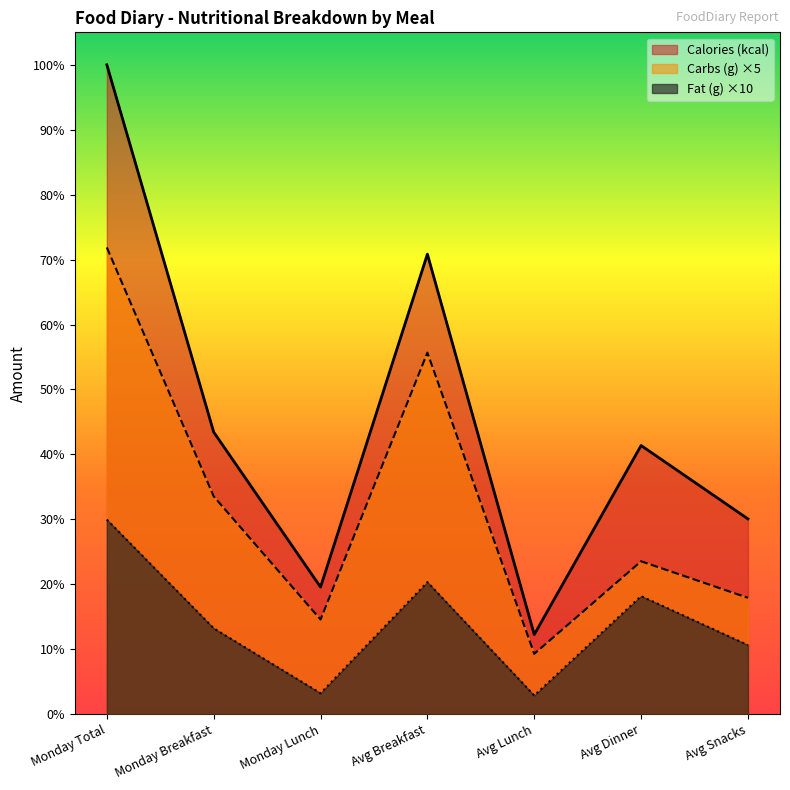

Which series has the largest total across all categories?

Calories (kcal)